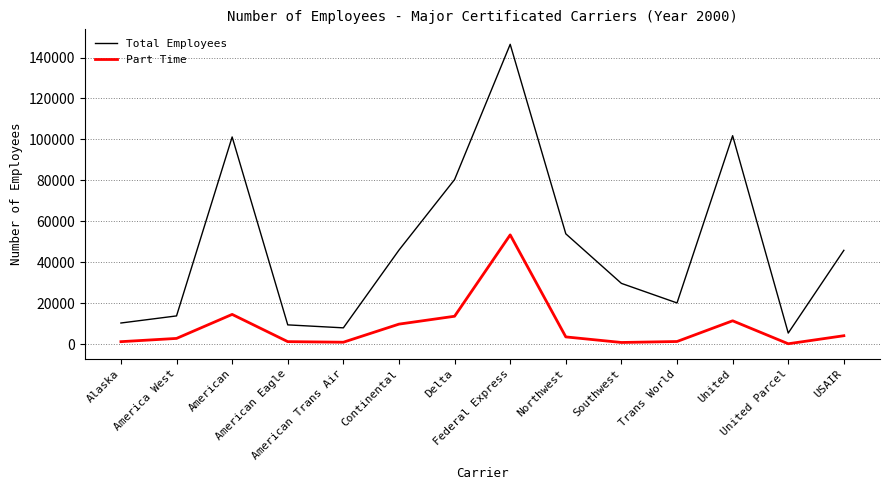

Read the Part Time value at American.

14536